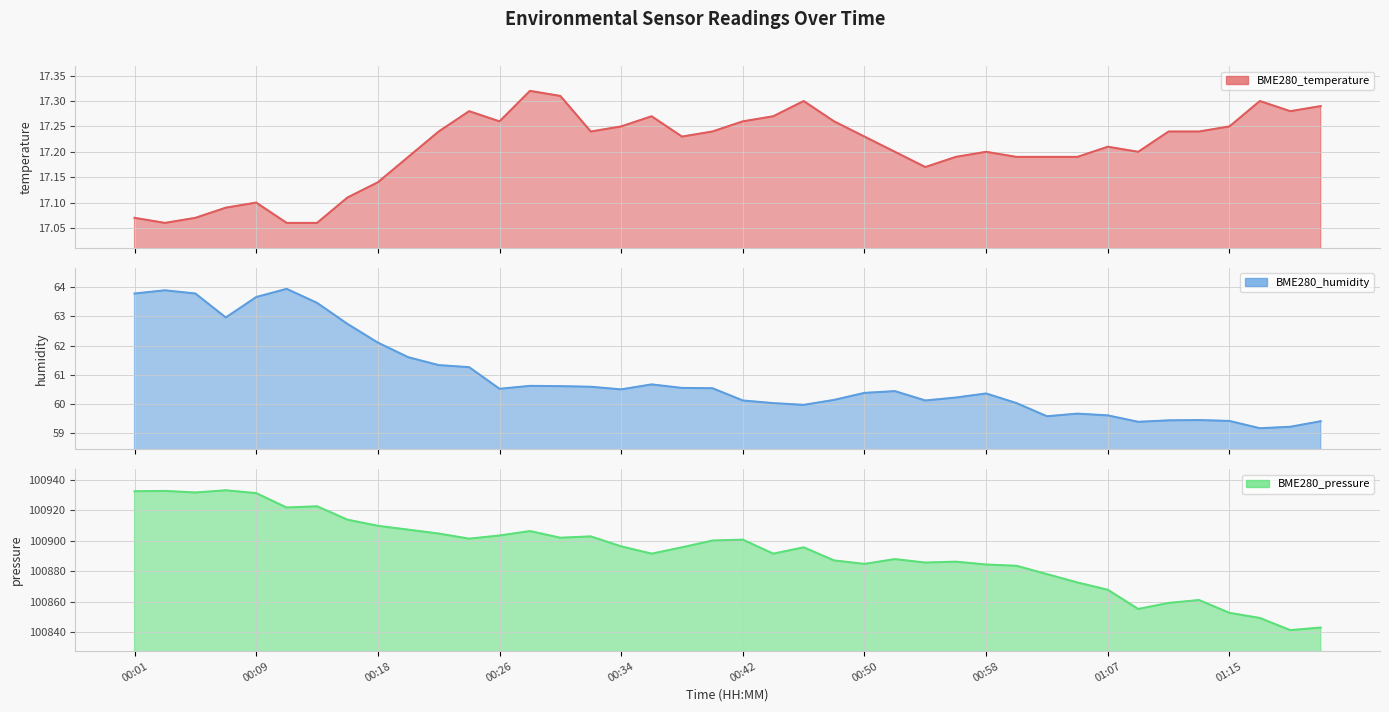

At how many categories does at least one series exceed 14461?

40